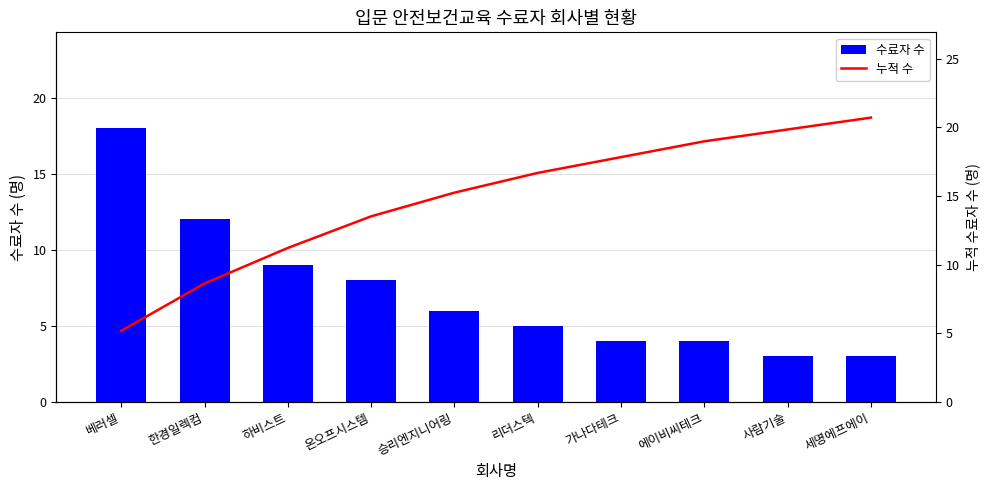

What is the approximate value of 수료자 수 at 사람기술?

3.0